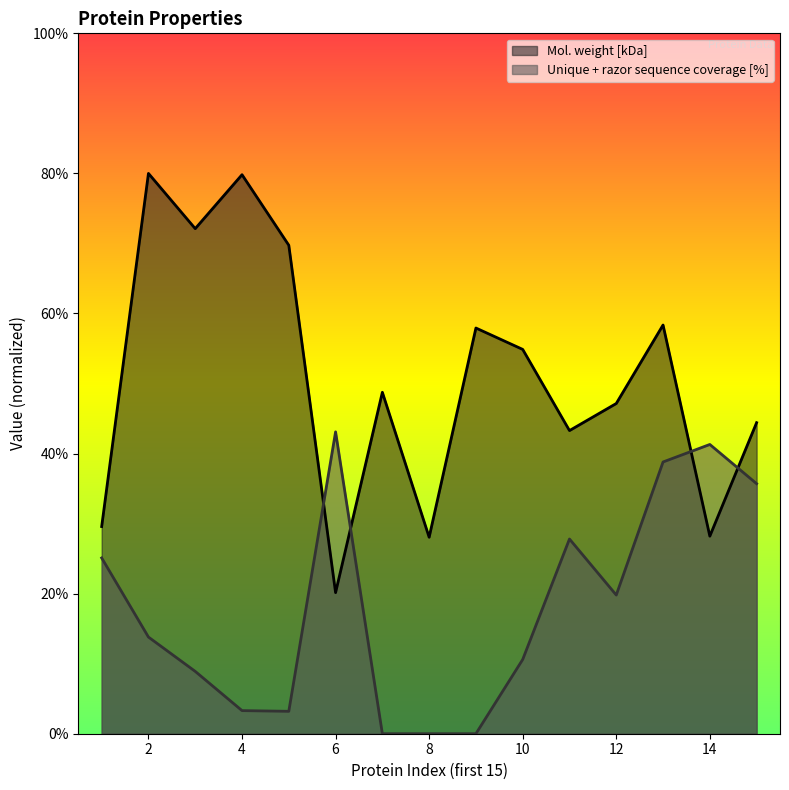

Reading right to left, extract all data points from this chart.

Mol. weight [kDa]: 15=44.4	14=28.2	13=58.4	12=47.1	11=43.3	10=54.9	9=57.9	8=28.1	7=48.7	6=20.1	5=69.7	4=79.8	3=72.1	2=80.0	1=29.6
Unique + razor sequence coverage [%]: 15=35.7	14=41.3	13=38.8	12=19.8	11=27.8	10=10.6	9=0.0	8=0.0	7=0.0	6=43.1	5=3.2	4=3.3	3=8.9	2=13.8	1=25.1